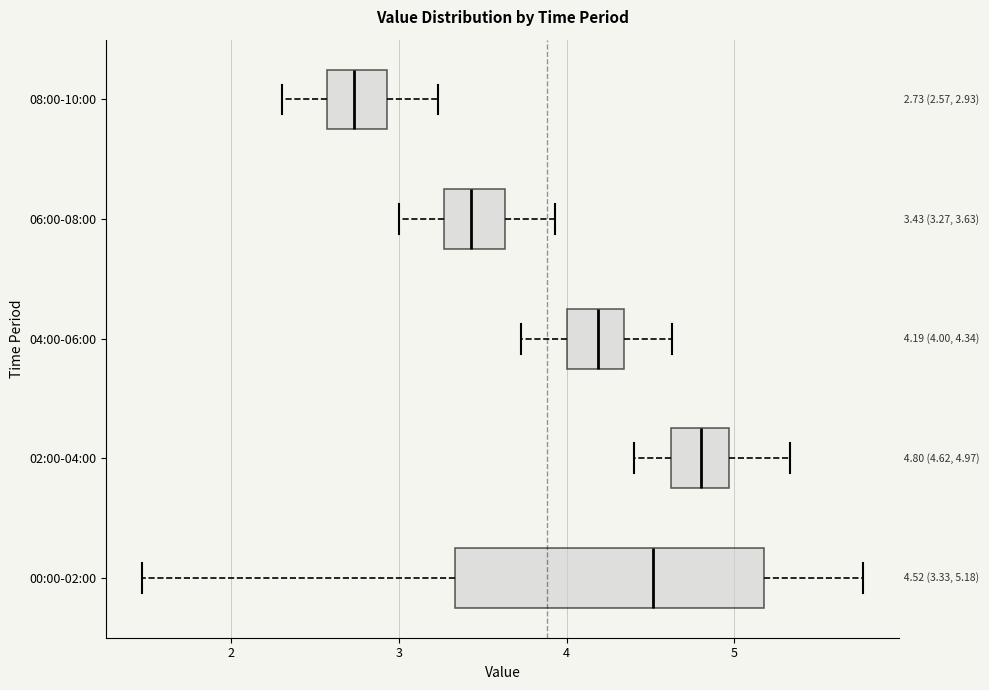

Which box's median line is the furthest to the right?

02:00-04:00